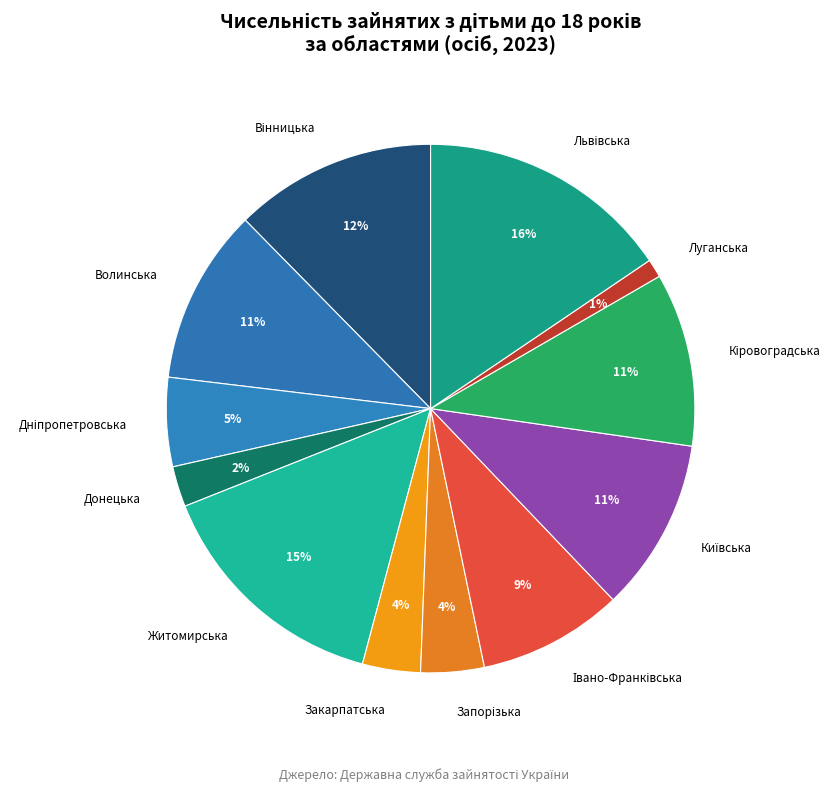

Which slice is the smallest?

Луганська